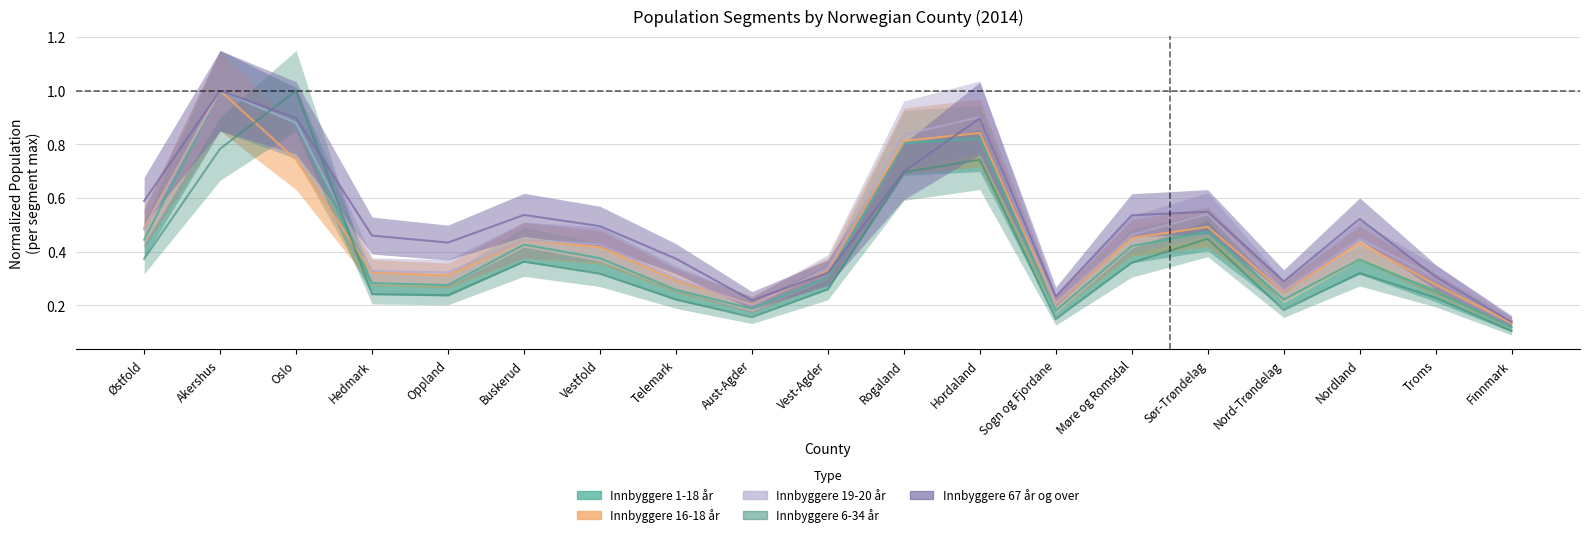

What is the minimum value for Innbyggere 19-20 år?

0.1